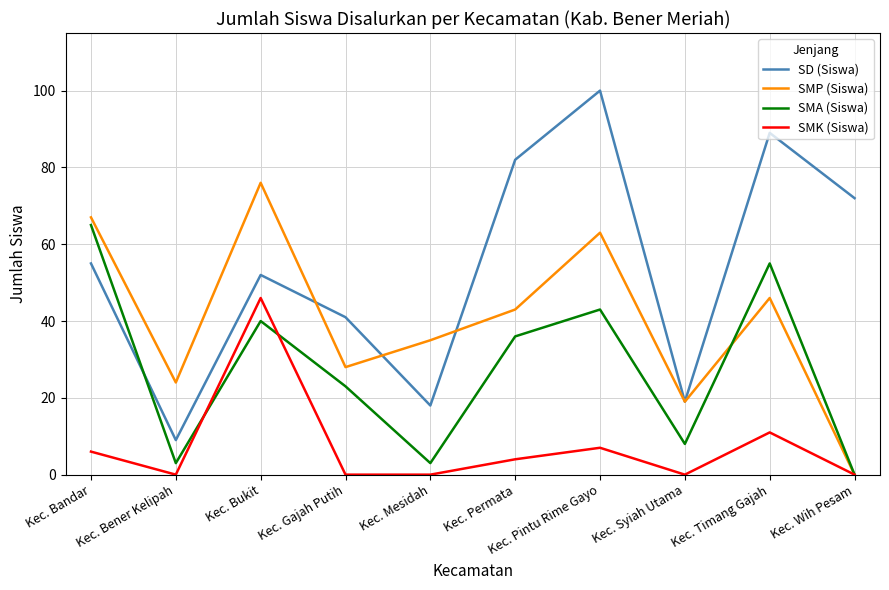

List the series in order of their overall mean, highest first.

SD (Siswa), SMP (Siswa), SMA (Siswa), SMK (Siswa)